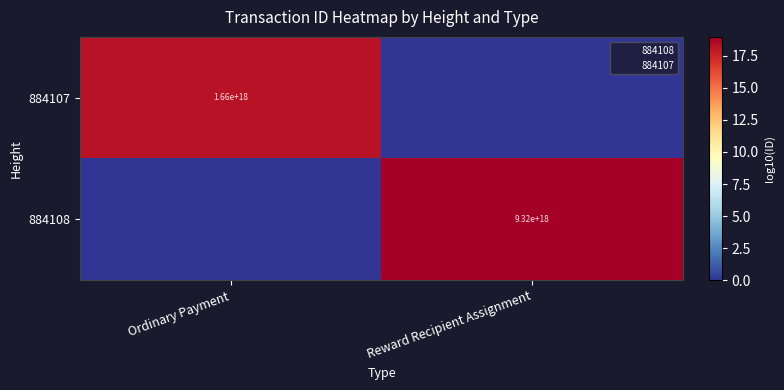

List the labels in order of 884108 value, smallest first.

Ordinary Payment, Reward Recipient Assignment